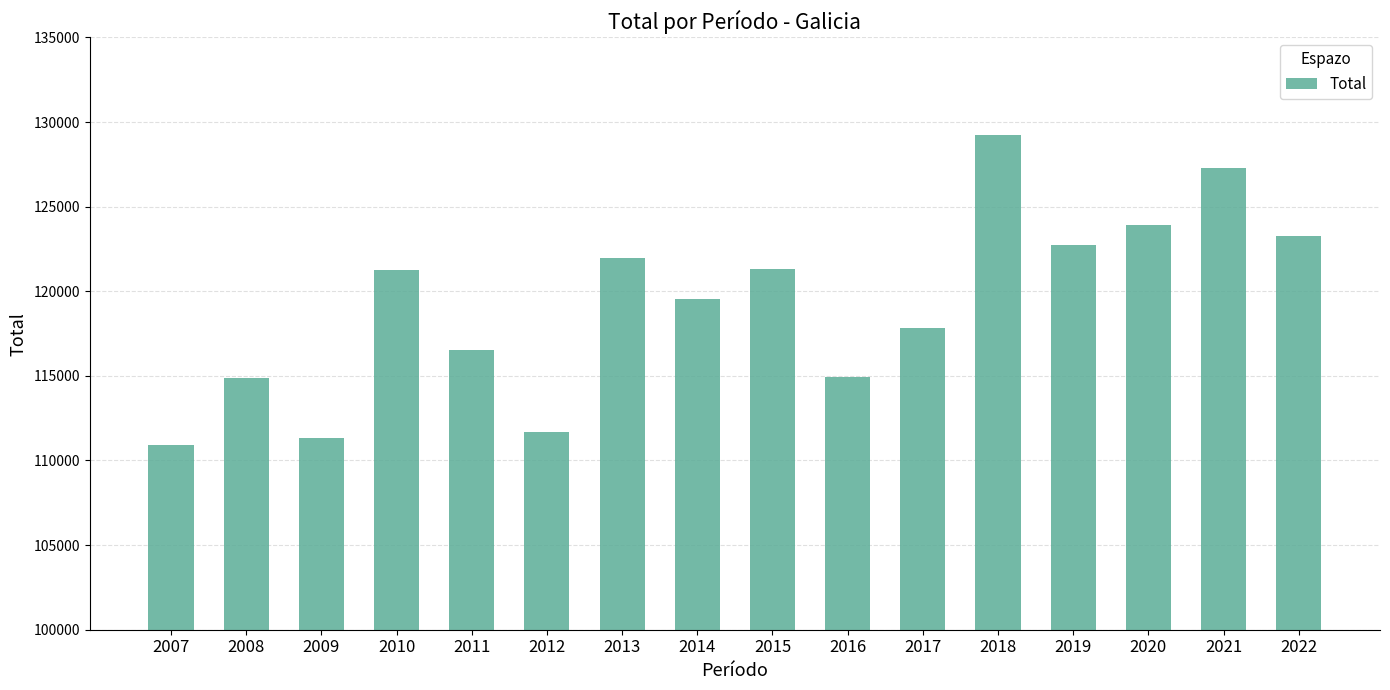

What is the difference between the maximum and minimum values?

18300